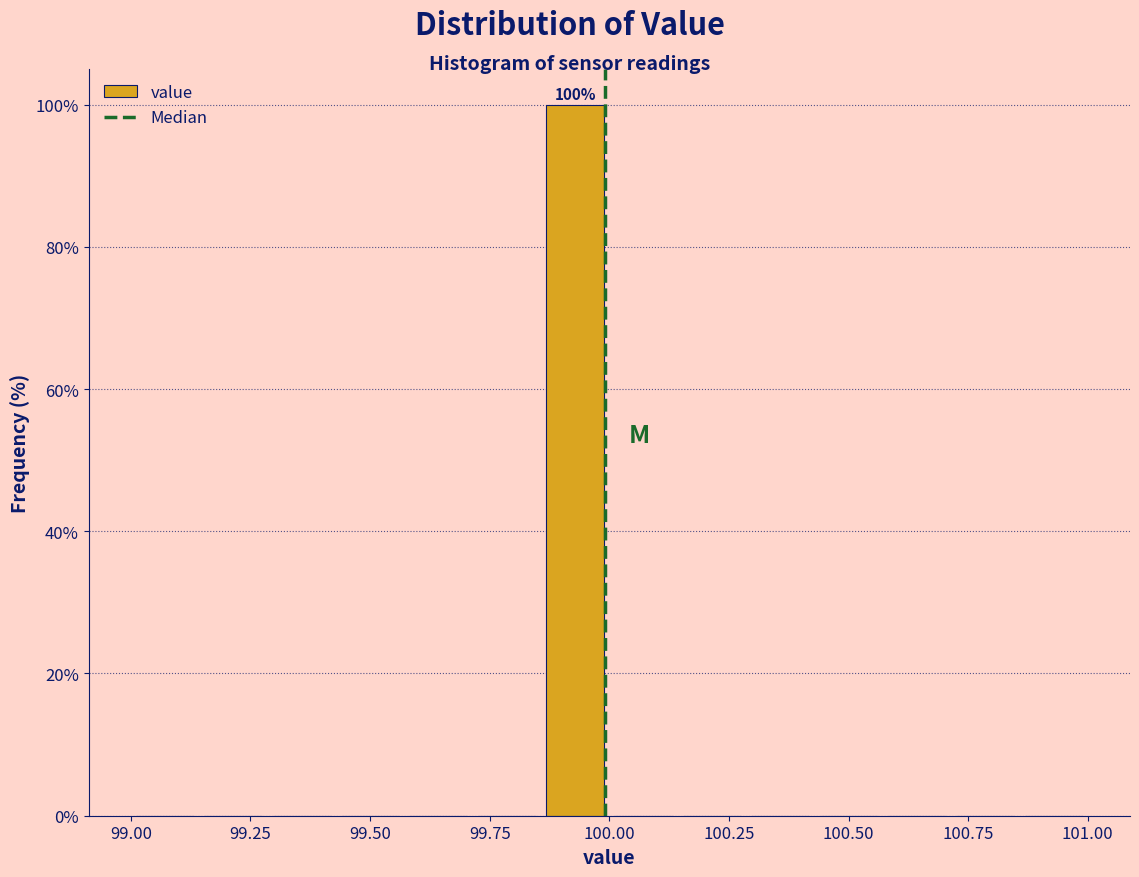

Read against the x-axis, roughly where is the centre of the tallest bar?

99.95